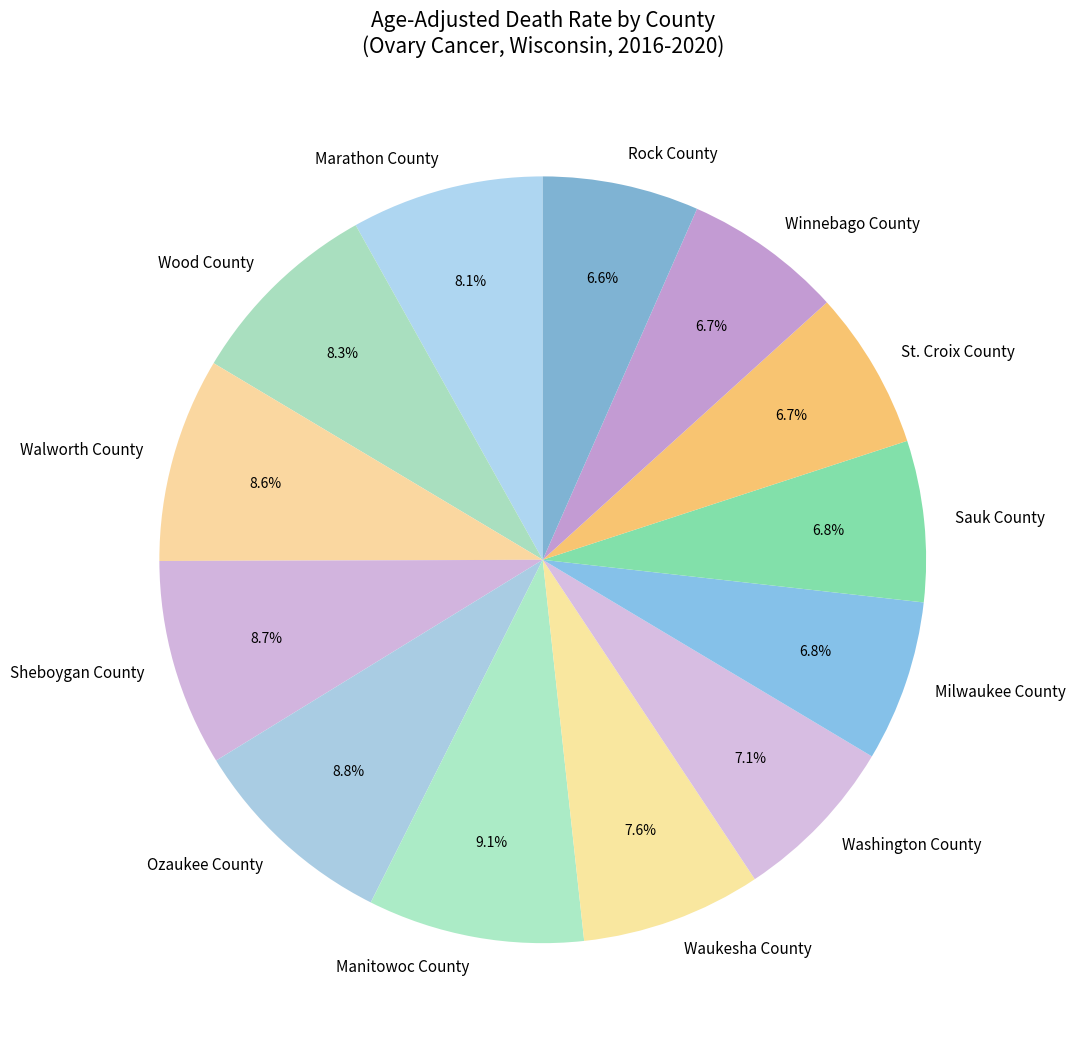

Is there any slice that represents more than half of the pie?

No